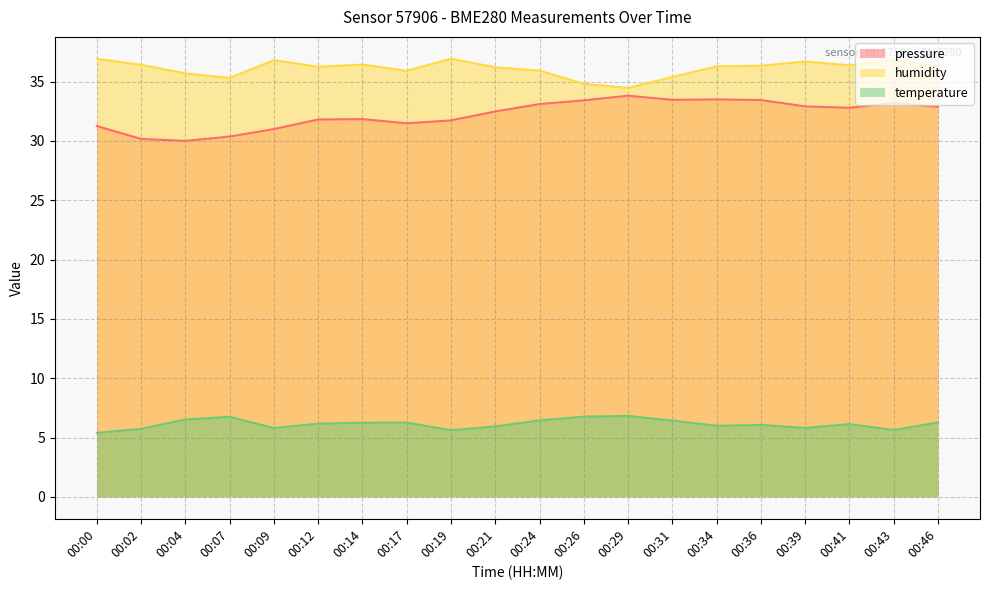

Is the value of humidity at 00:21 greater than the value of pressure_norm at 00:26?

Yes